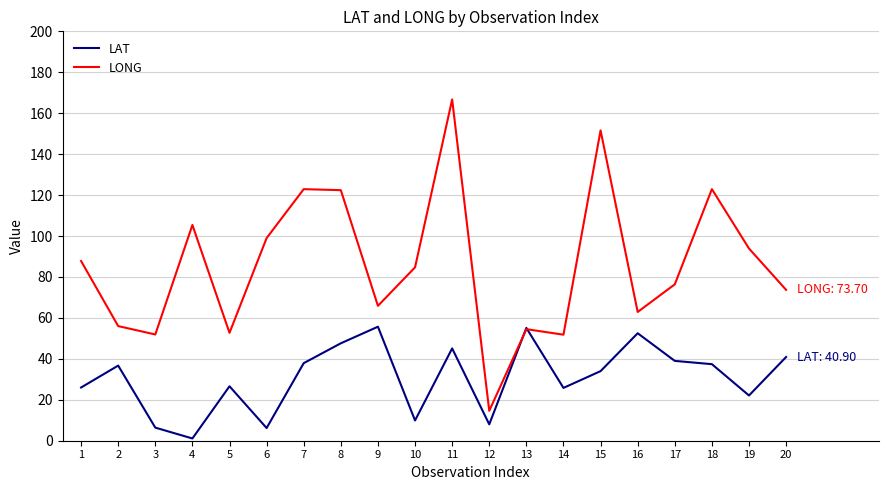

What is the spread (max minus min) of values at 18?

85.5